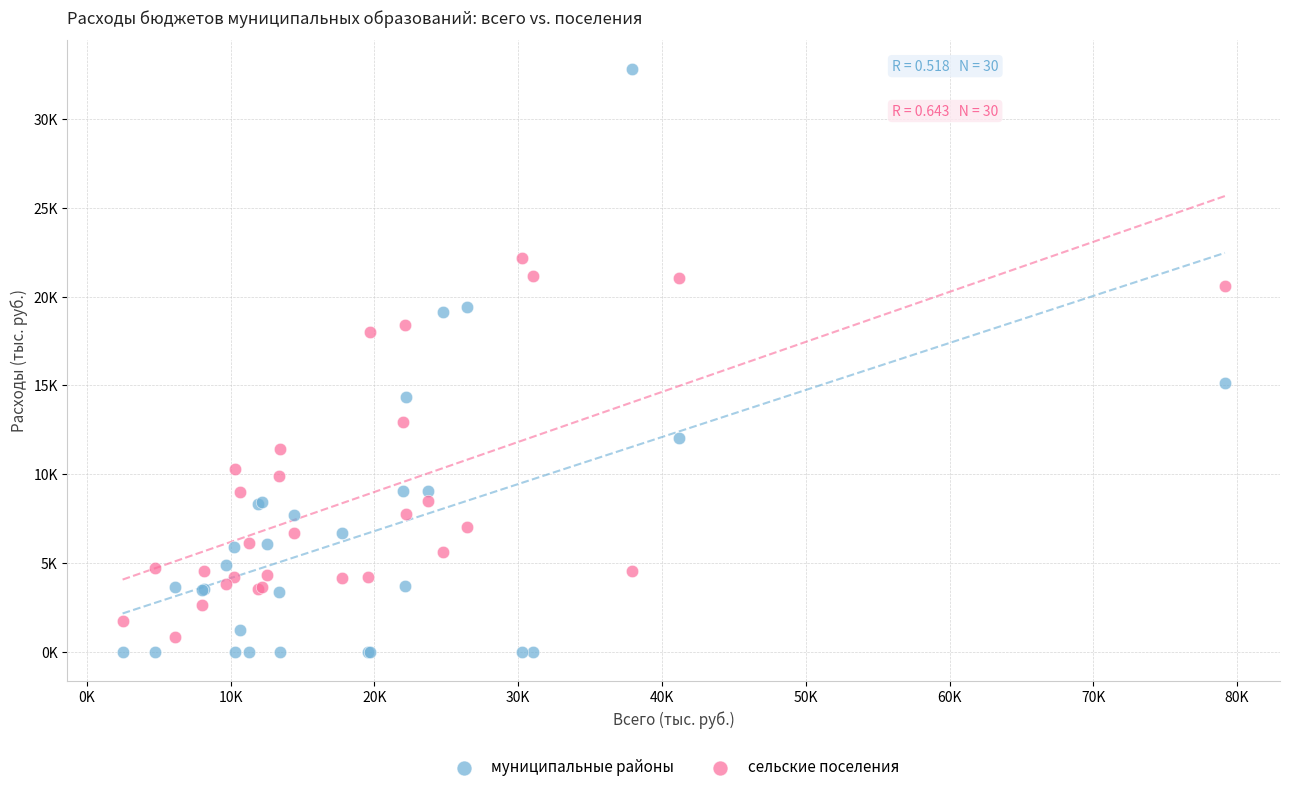

What are all the series names shown in the legend?

муниципальные районы, сельские поселения